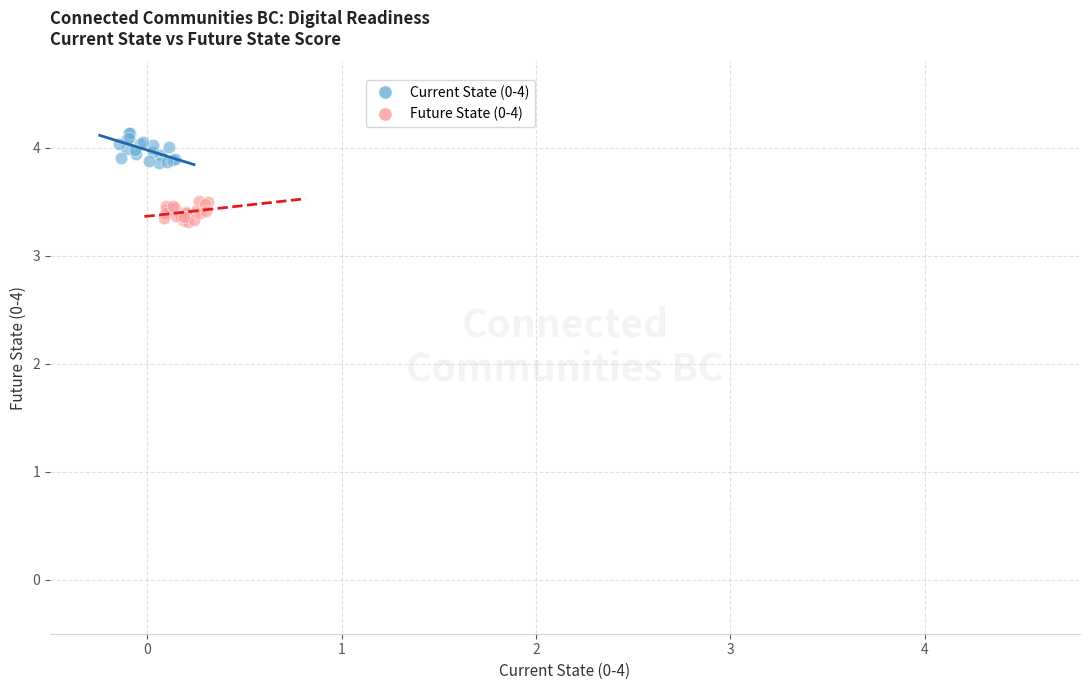

Which series reaches the minimum Y coordinate?

Future State (0-4)